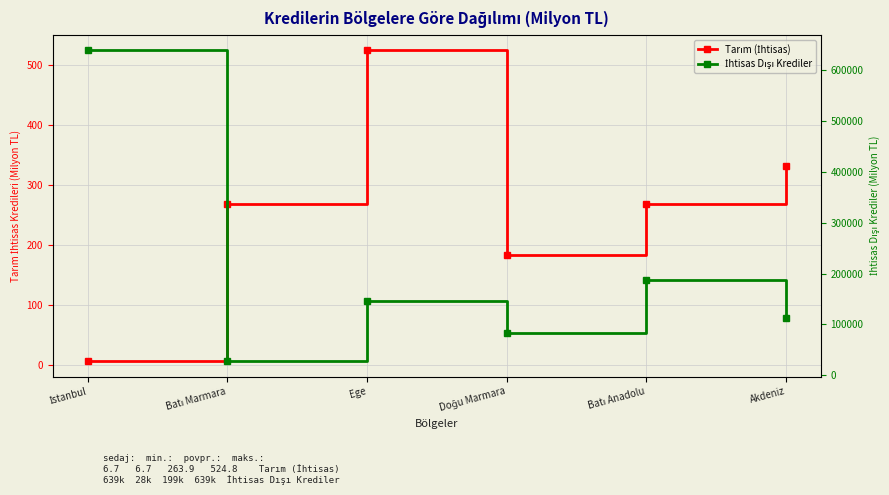

Rank the series by their average value, from lowest to highest.

Tarım (İhtisas), İhtisas Dışı Krediler